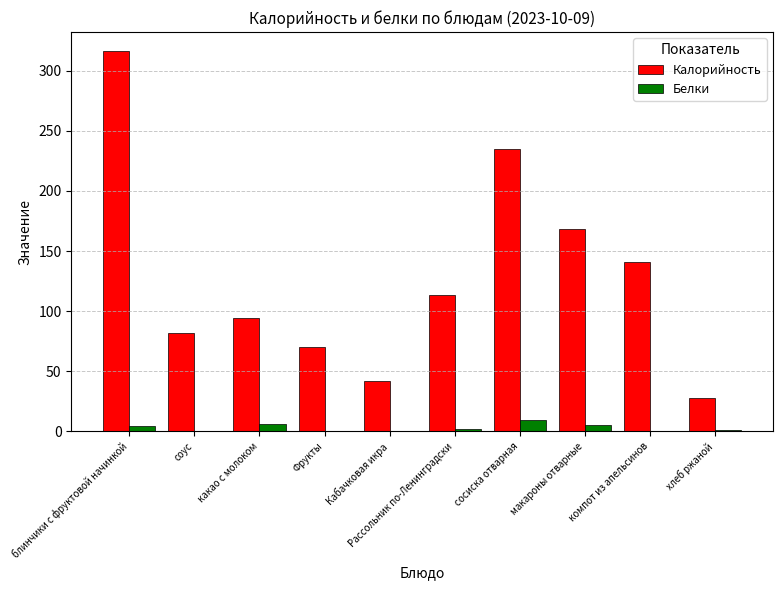

Is it true that Калорийность equals 154.2 at какао с молоком?

False